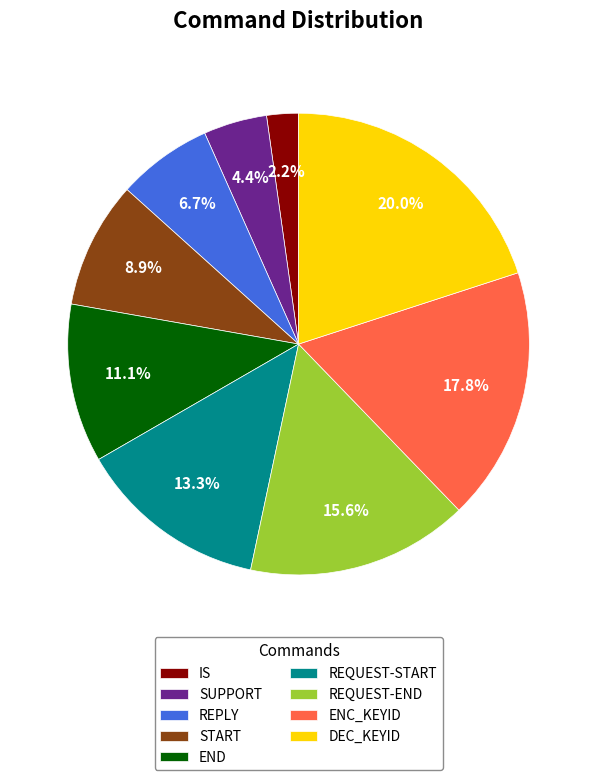

True or false: REQUEST-START accounts for 23% of the total.

False